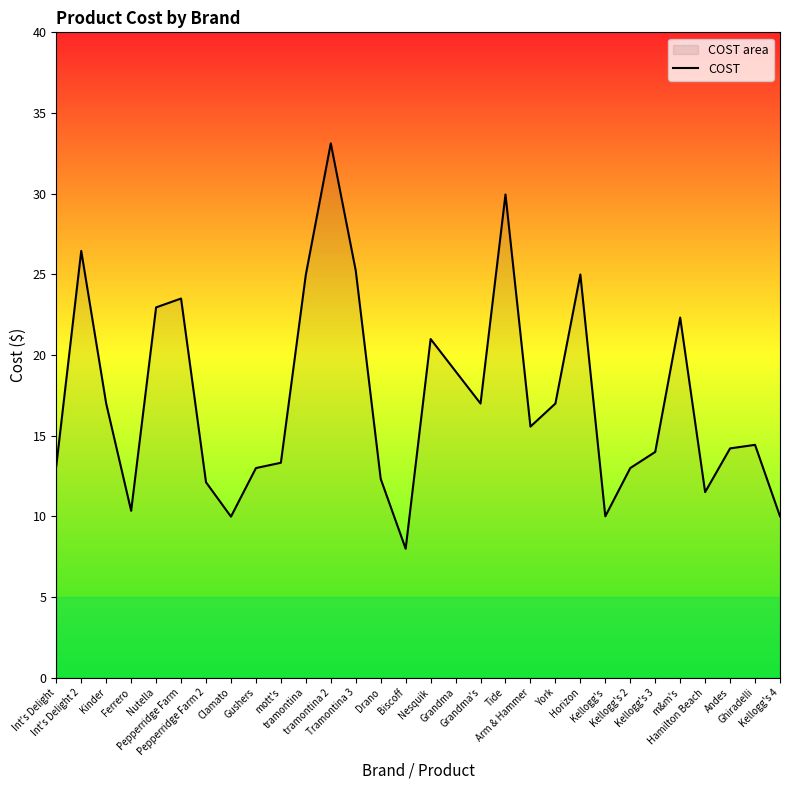

What is the label of the 6th point from the right?

Kellogg's 3